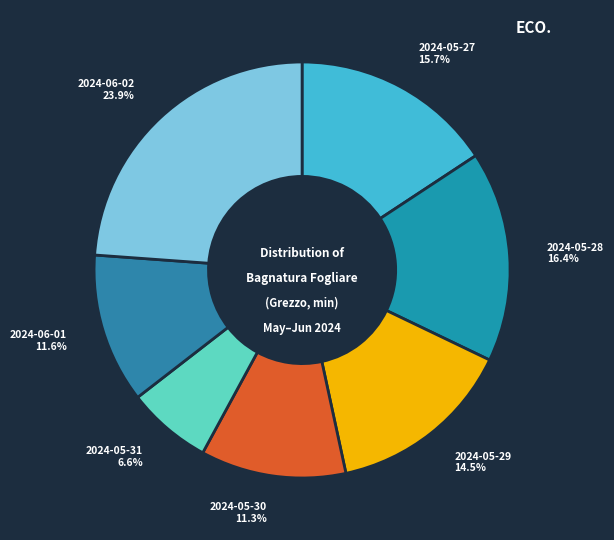

Is the sum of 2024-05-28 and 2024-05-31 greater than half?

No